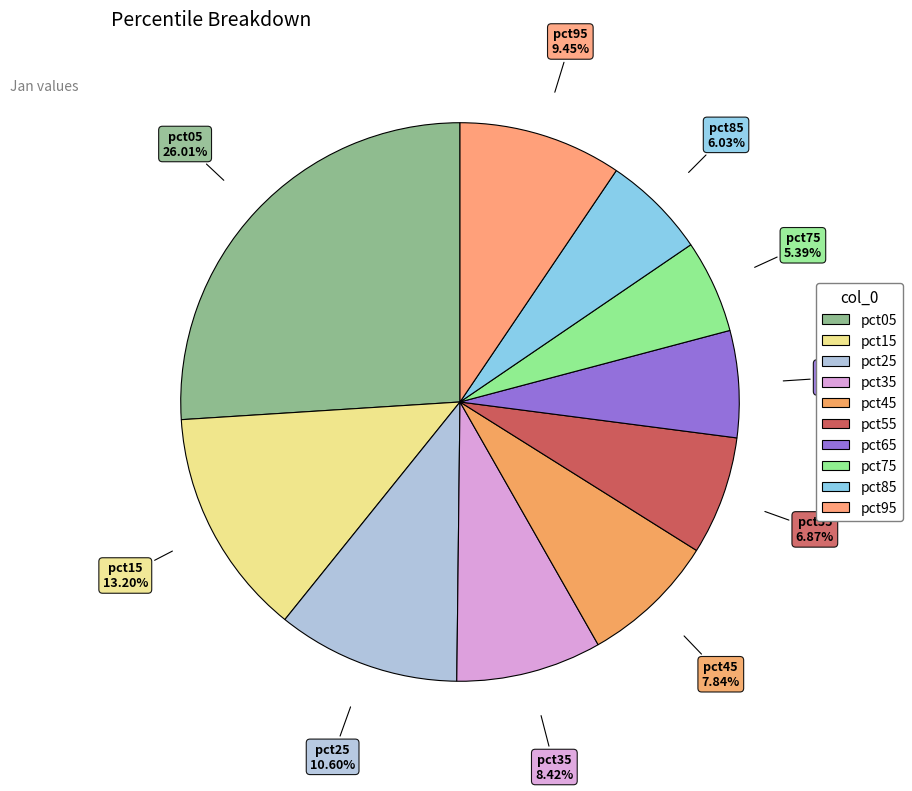

How many slices are in this pie chart?

10